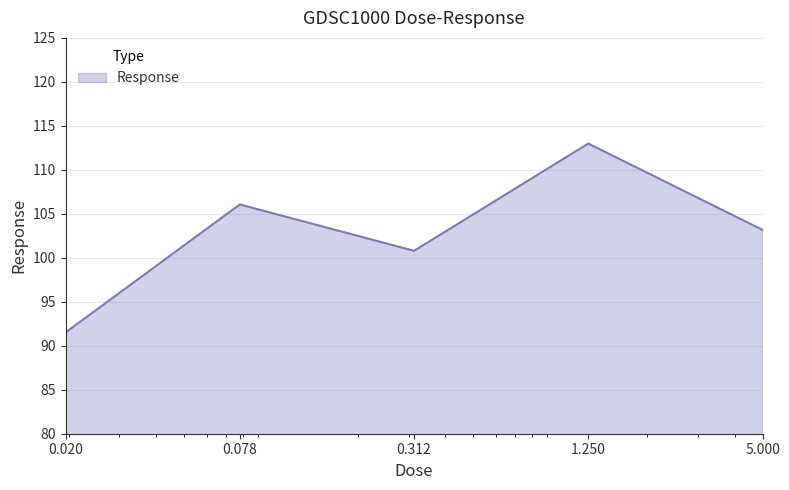

What is the maximum value shown in the chart?

113.0